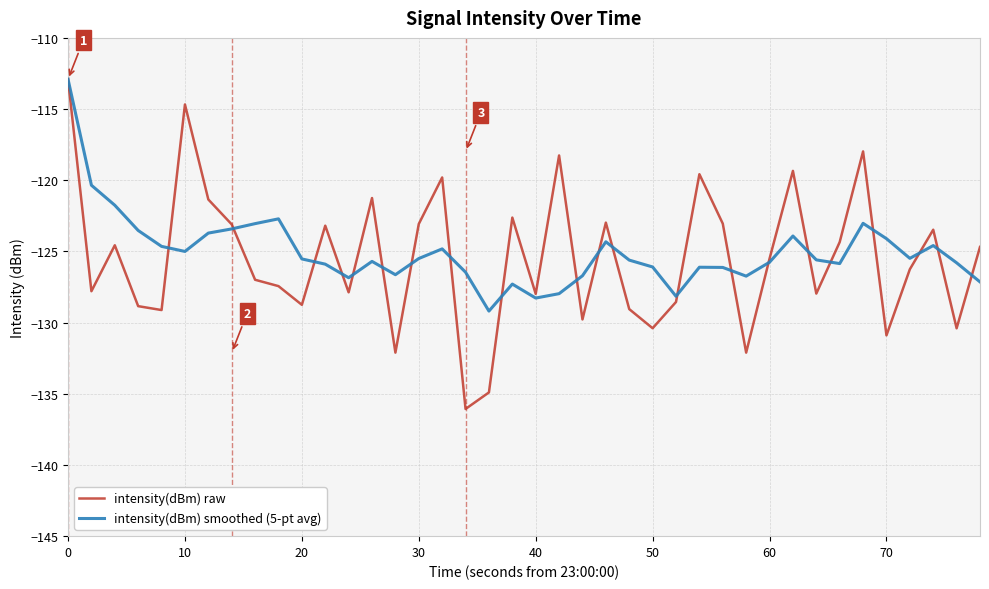

Which series ends up on top after the final intersection of intensity(dBm) raw and intensity(dBm) smoothed (5-pt avg)?

intensity(dBm) raw